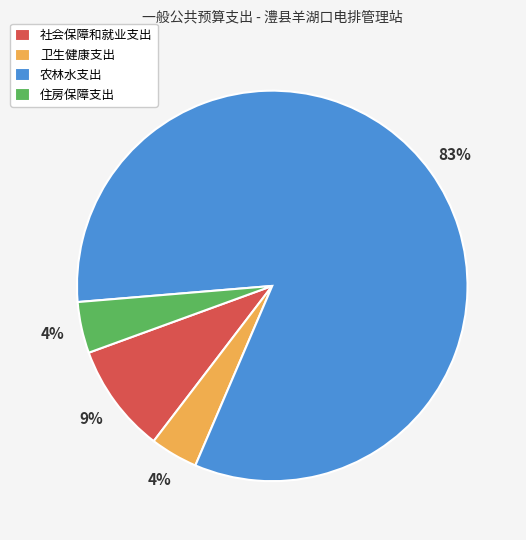

Which has a higher value, 农林水支出 or 住房保障支出?

农林水支出